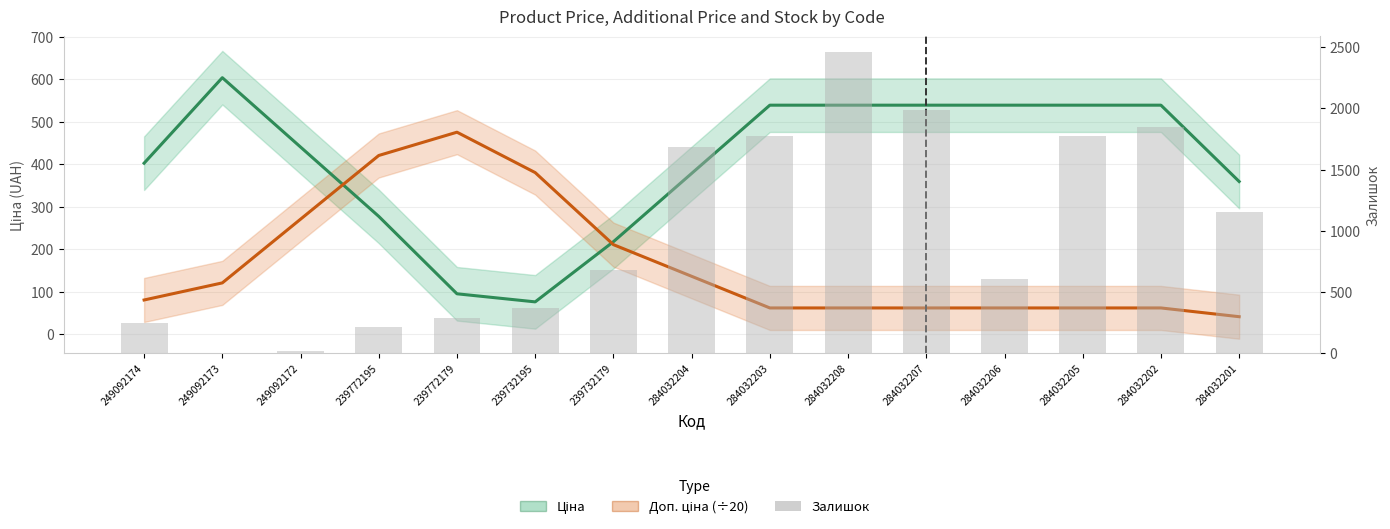

At 249092174, list the series in order from largest to smallest.

Ціна, Залишок (bars), Доп. ціна (÷20)